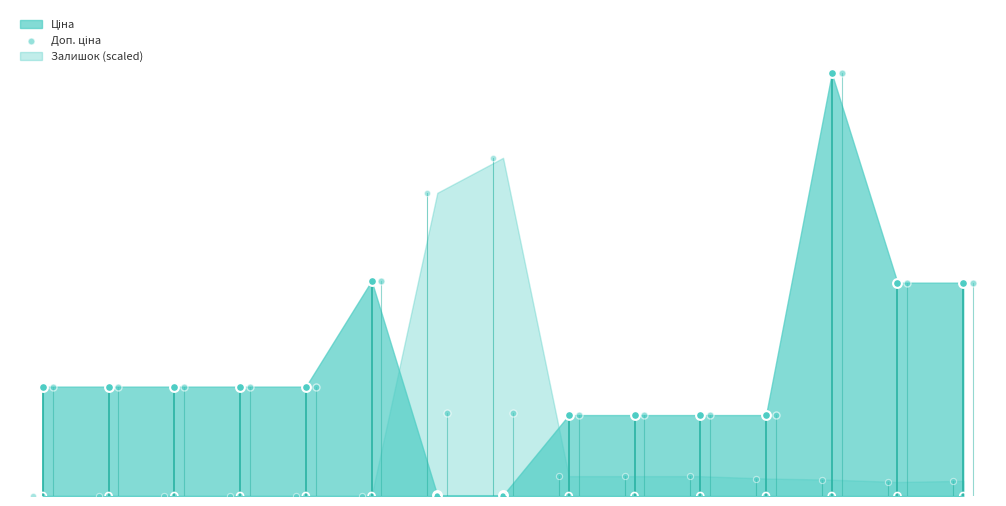

Approximately how many times larger is the value at 287682235 compared to 287702232?

0.5